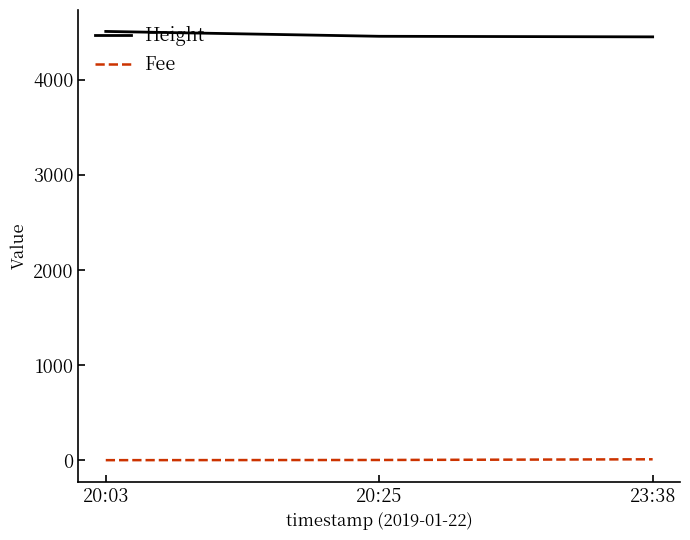

How many lines are shown in the chart?

2